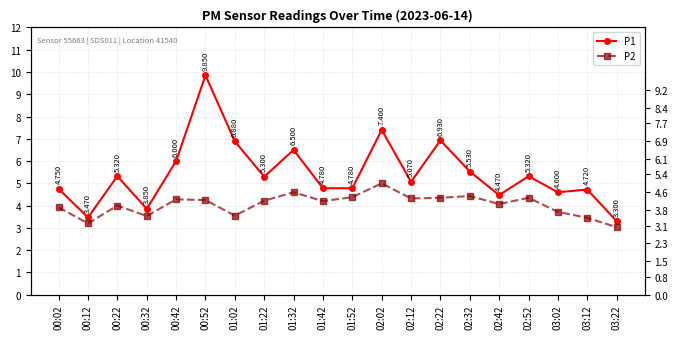

Is it true that P1 equals 1.4 at 00:42?

False